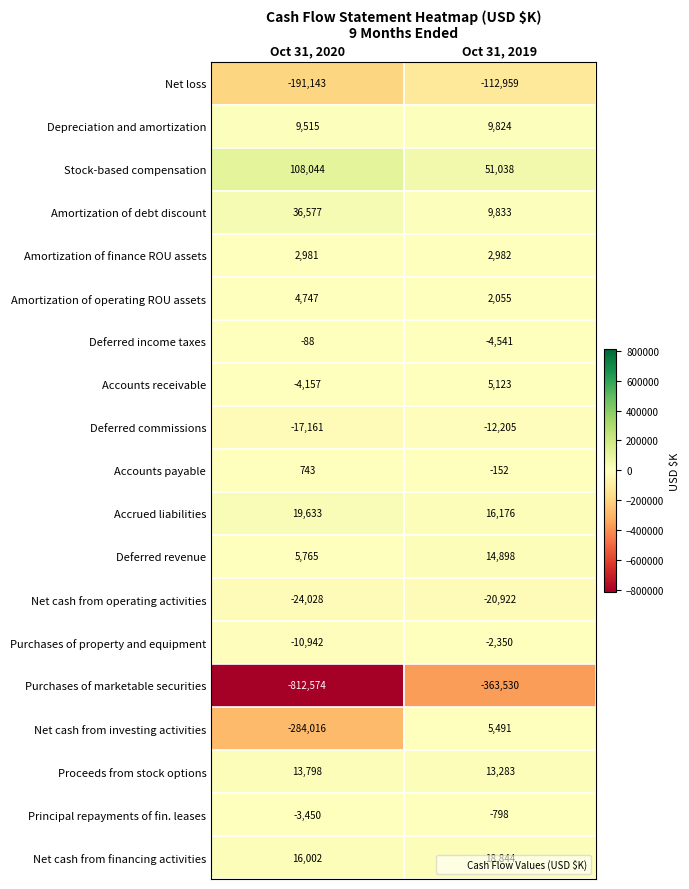

What is the total value across all series at Oct 31, 2019?

-367910